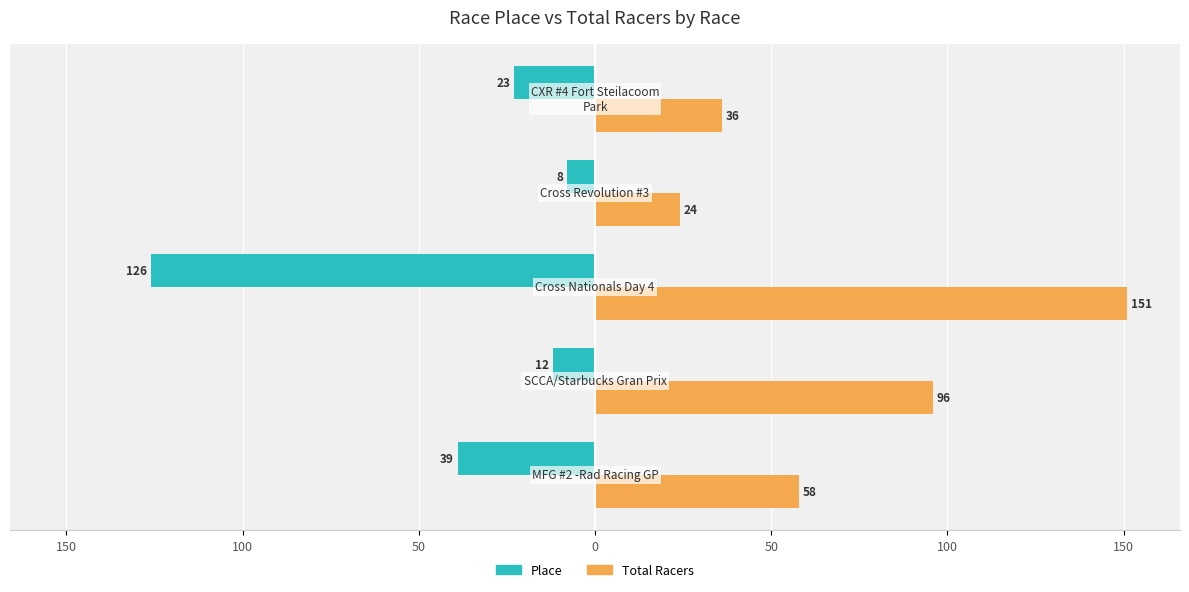

What are all the series names shown in the legend?

Place, Total Racers